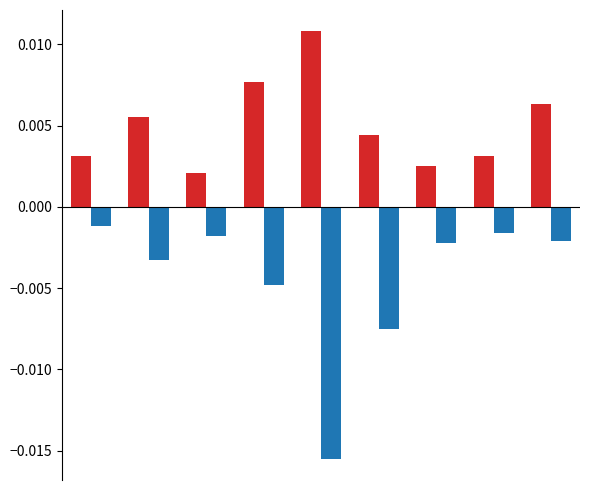

Does the chart contain stacked bars?

No